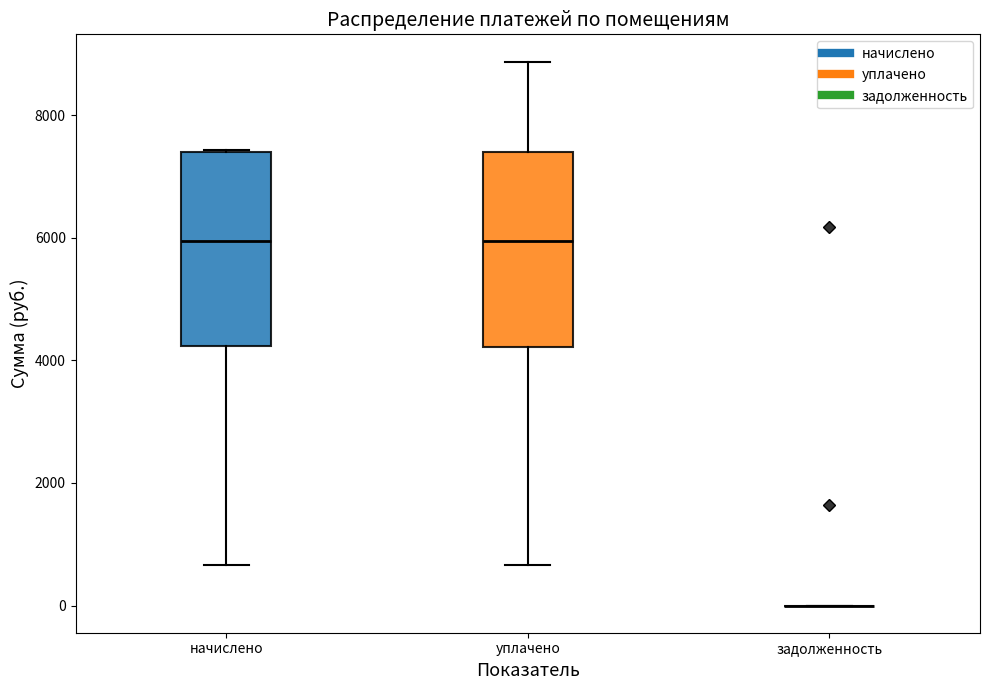

Reading left to right, transcribe this box plot: for each box, give where its median line is, the range the box spans, and where its two whiskers end, as read against the y-axis. The values are not printed on the chart, so give them approximately, as read against the axis.

начислено: median 6000, box 4200 to 7400, whiskers 600 to 7400
уплачено: median 6000, box 4200 to 7400, whiskers 600 to 8800
задолженность: box collapsed to a line at 0, whiskers 0 to 0